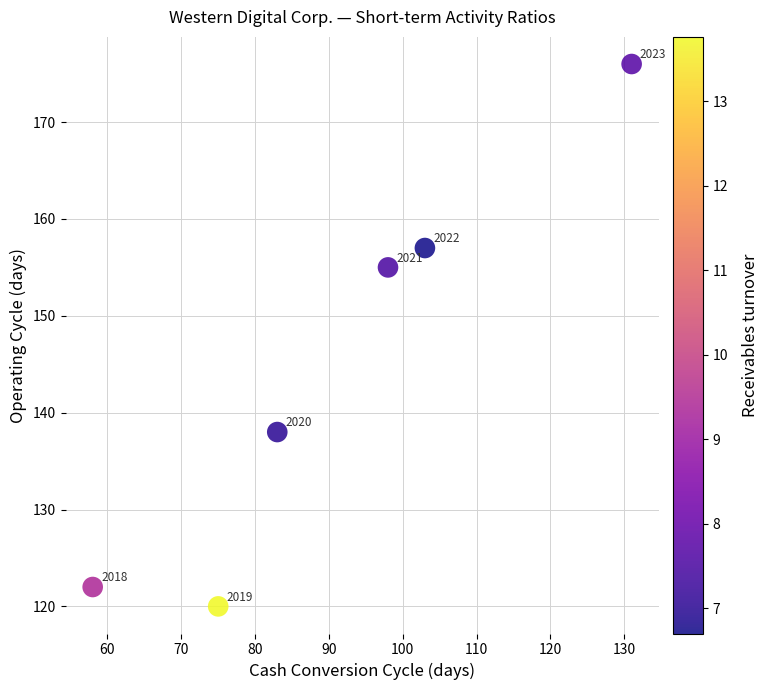

What Y value in the scatter plot is closest to 148?

155